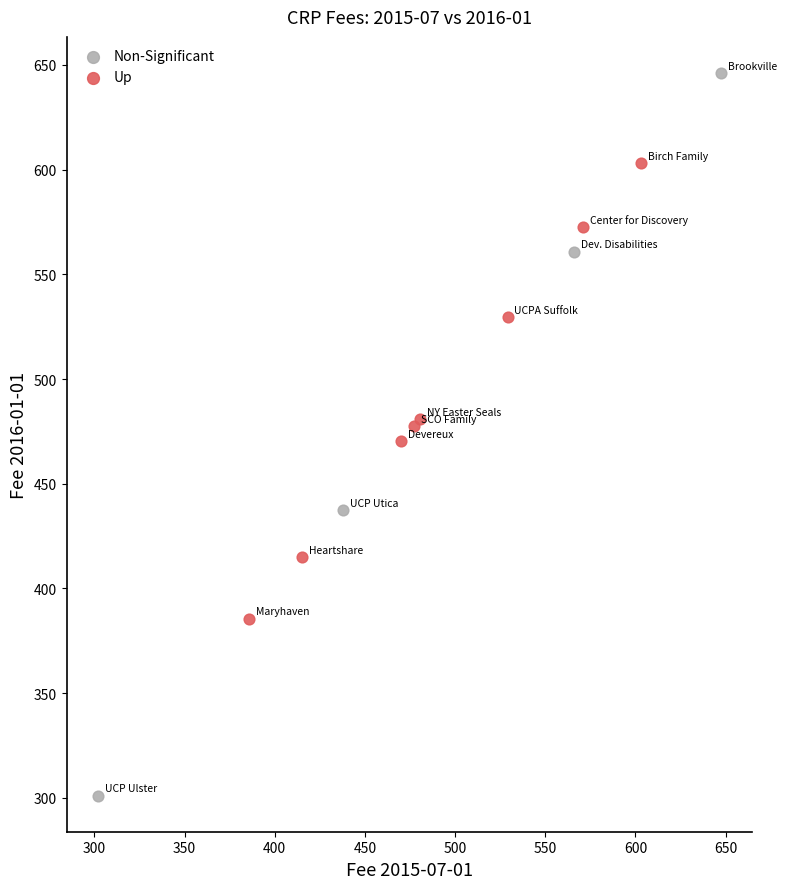

Which series contains the highest Y value?

Non-Significant